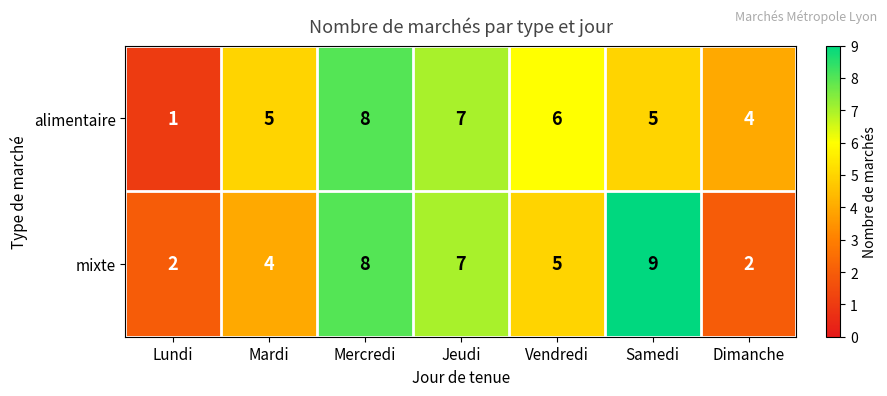

What is the difference between the maximum and second lowest values in the mixte series?

7